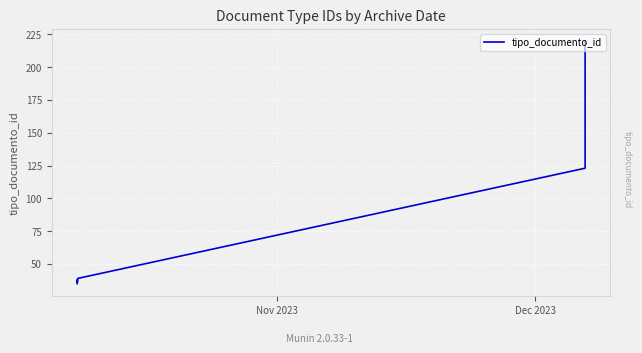

How many values exceed 38?

3